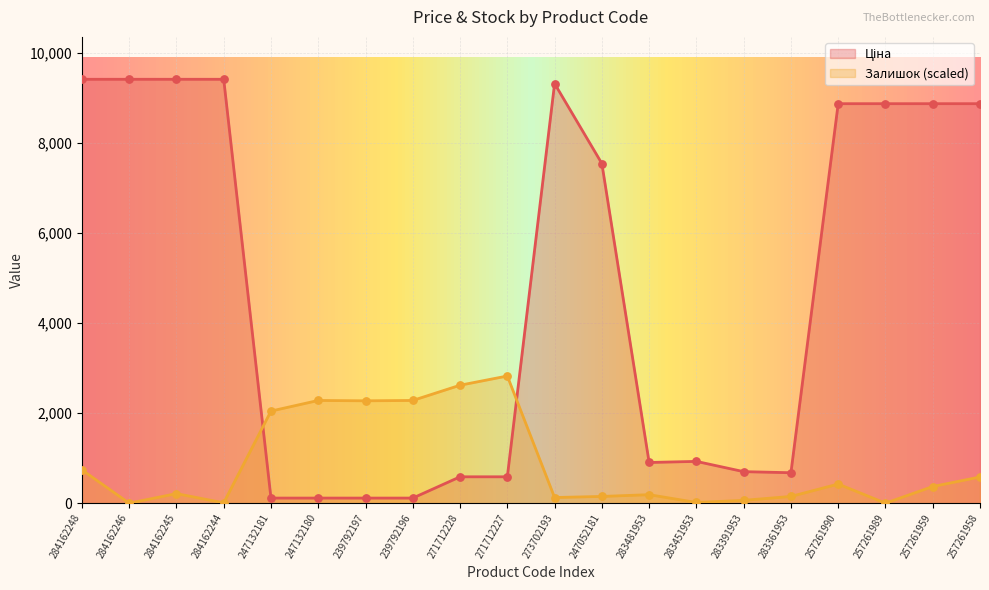

Which series contains the lowest Y value?

Залишок